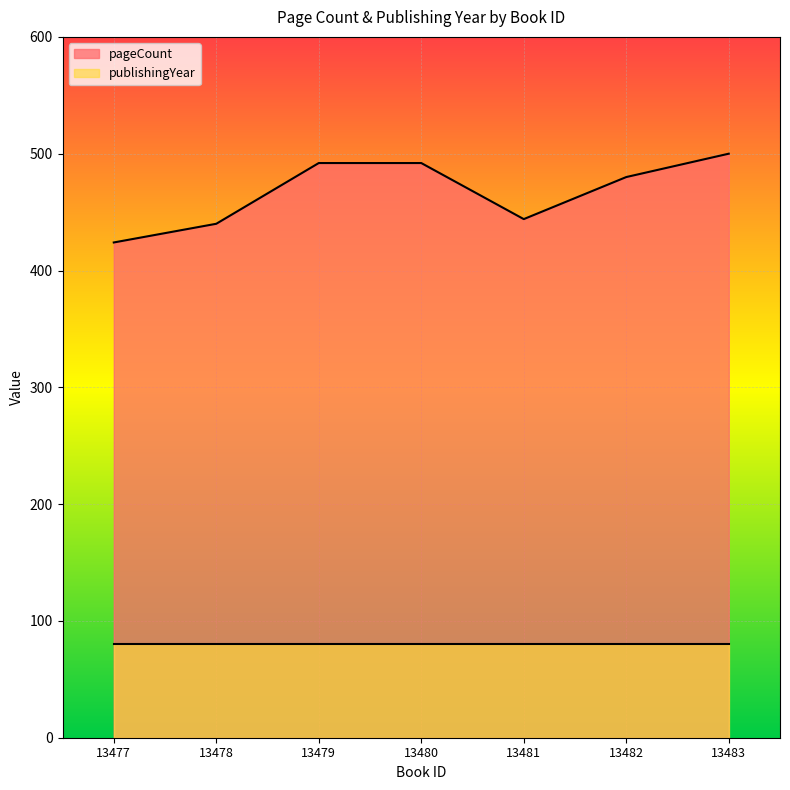

How many distinct data groups are displayed?

2